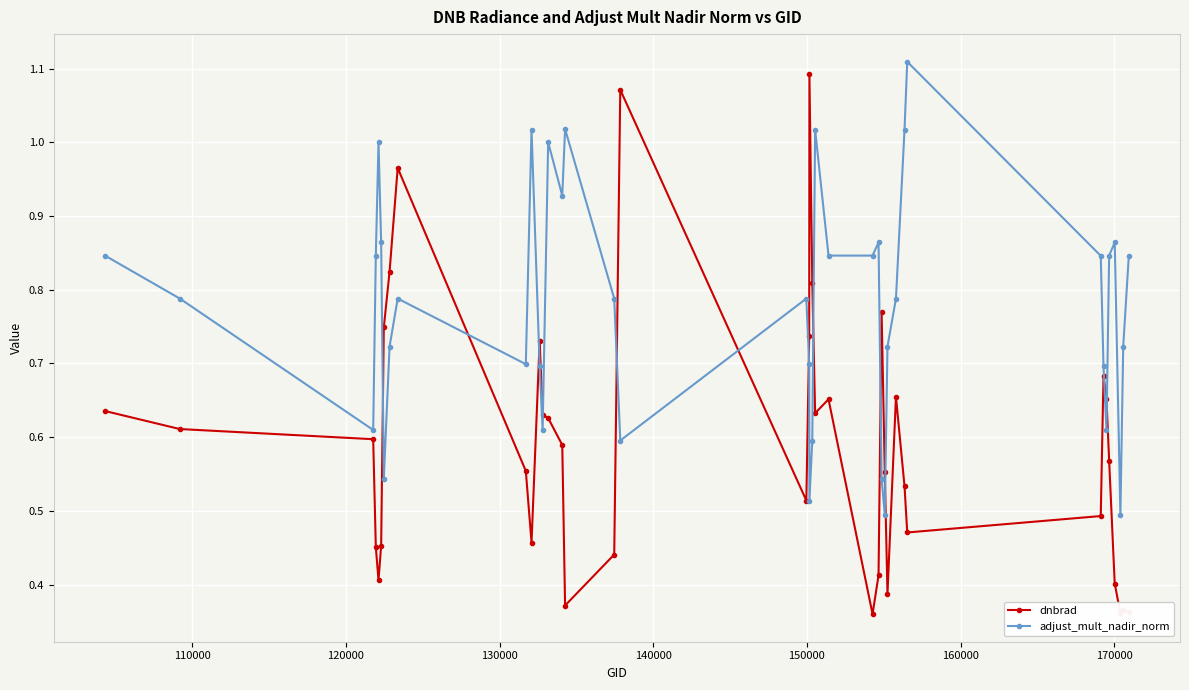

In dnbrad, how many points are lower than both neighbors (excluding endpoints)?

9